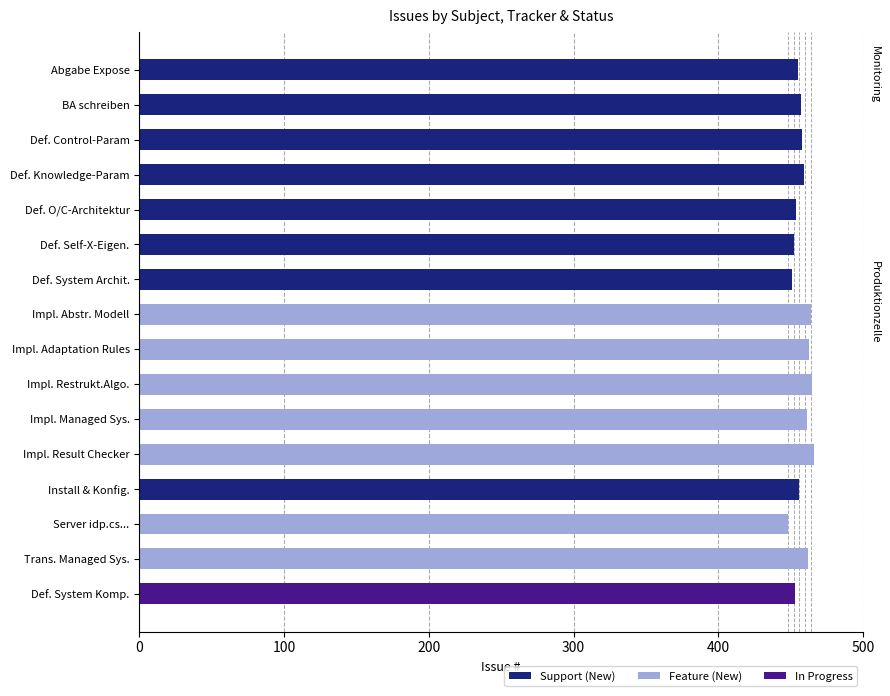

True or false: Support (New) has a value of 456 at Install & Konfig..

True